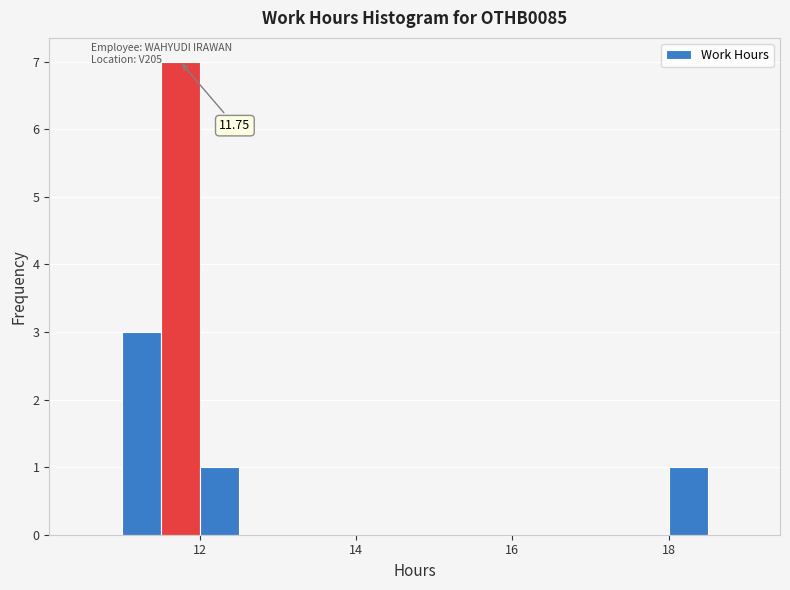

Around what value on the x-axis is the tallest bar? Give the approximate position of its centre, as read against the axis.

11.8